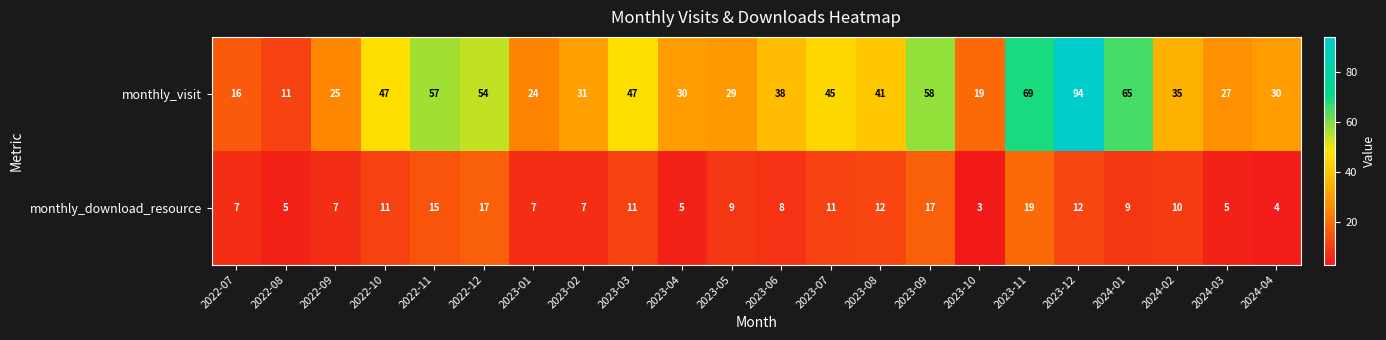

What is the total value across all series at 2022-08?

16